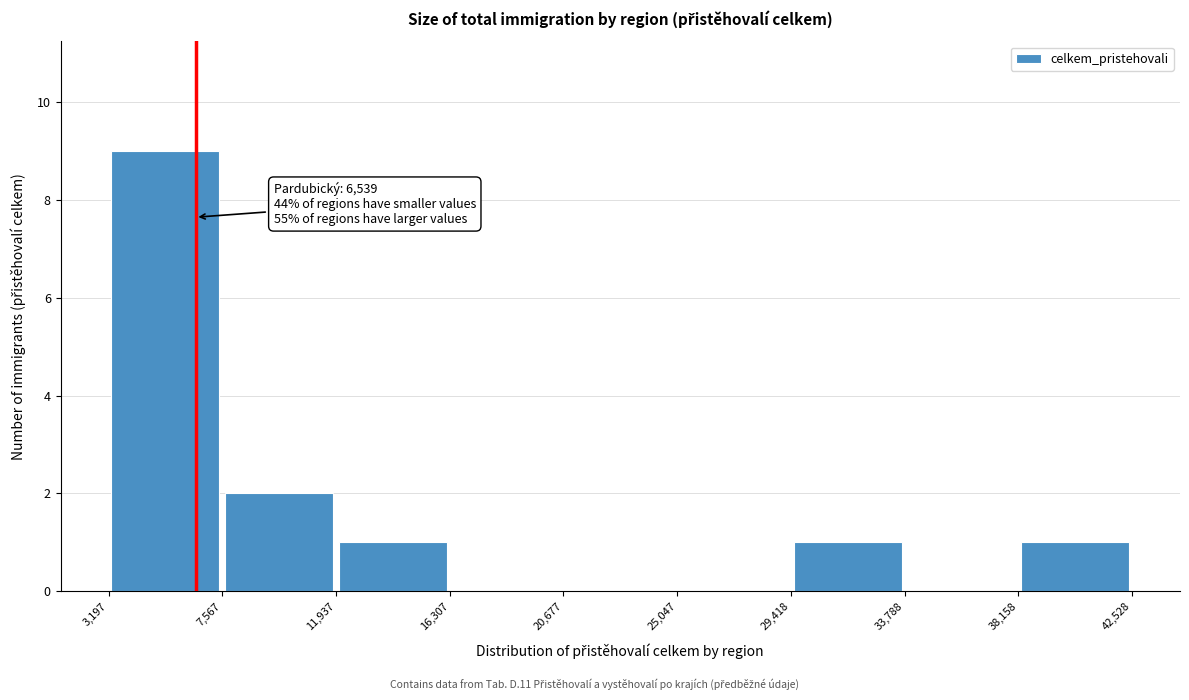

Which range on the x-axis has the tallest bar?

3,197 to 7,567